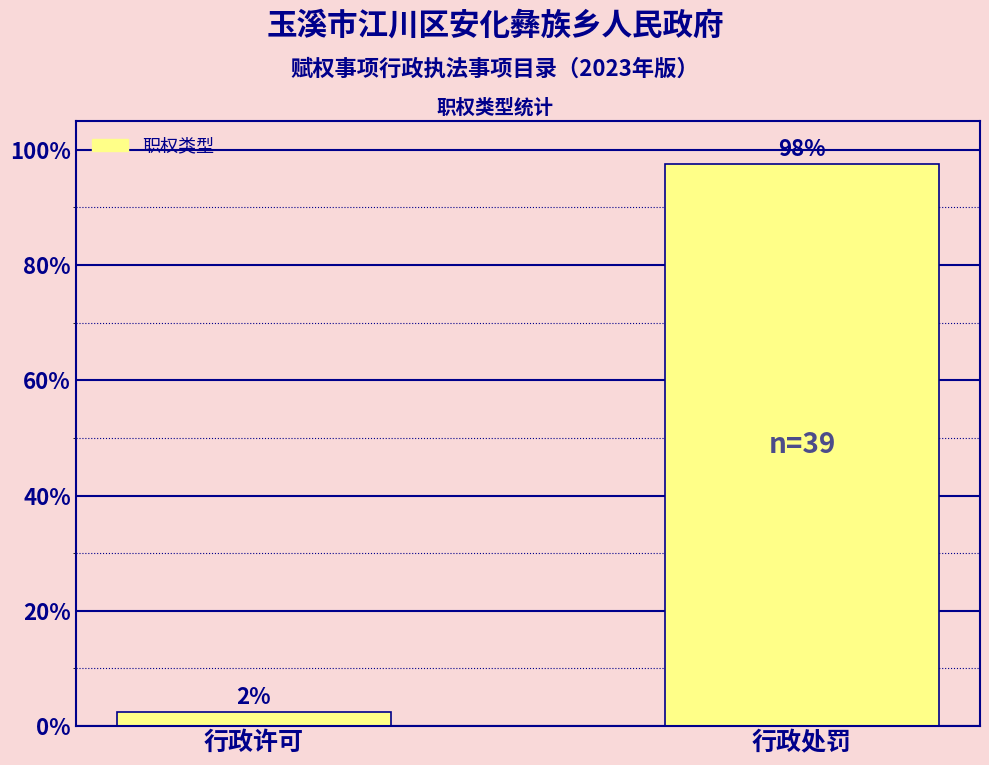

Rank the categories by value from highest to lowest.

行政处罚, 行政许可